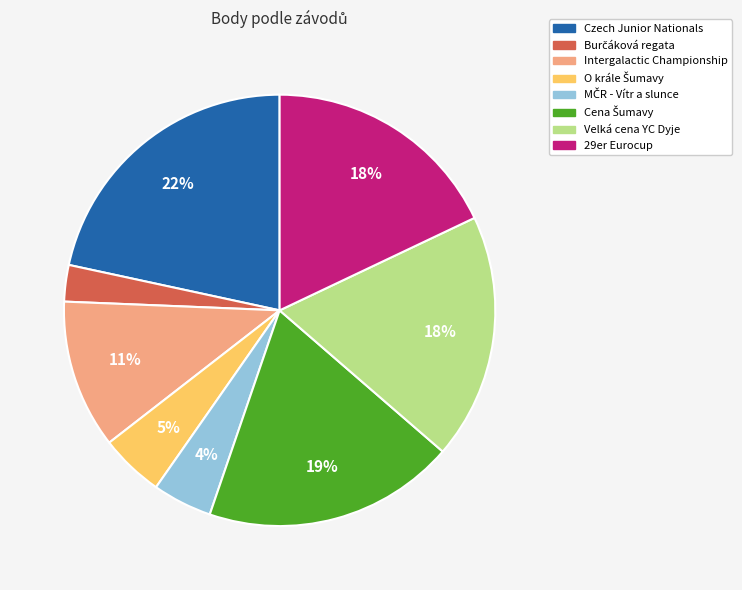

How many segments does this pie chart have?

8